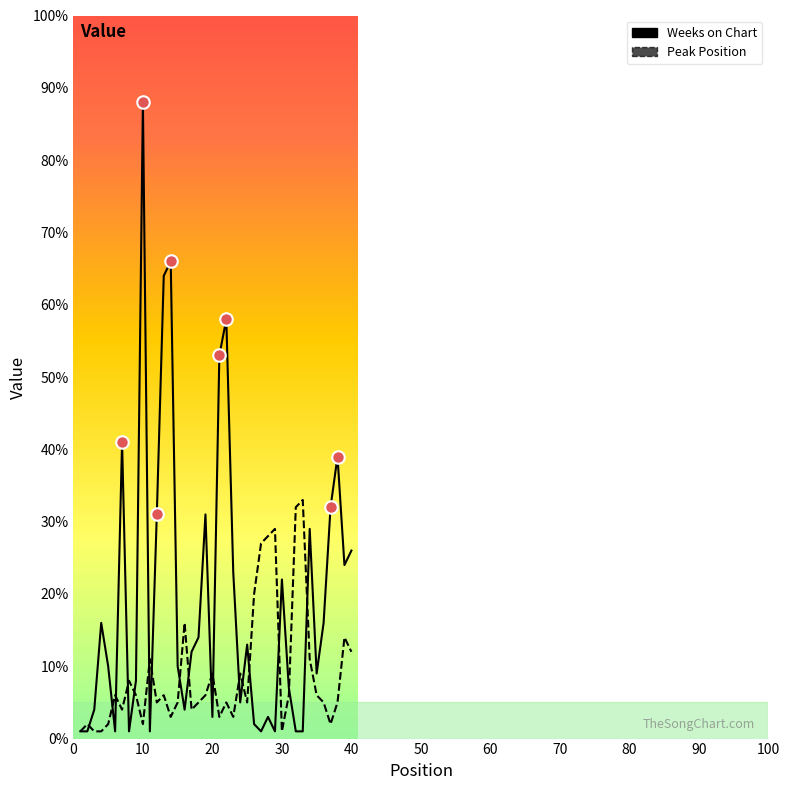

Which series has the largest total across all categories?

Weeks on Chart